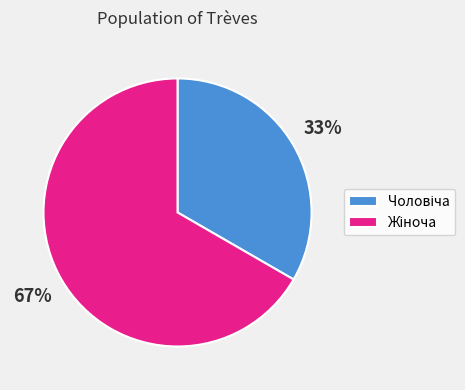

To the nearest percent, what is the average slice percentage?

50%